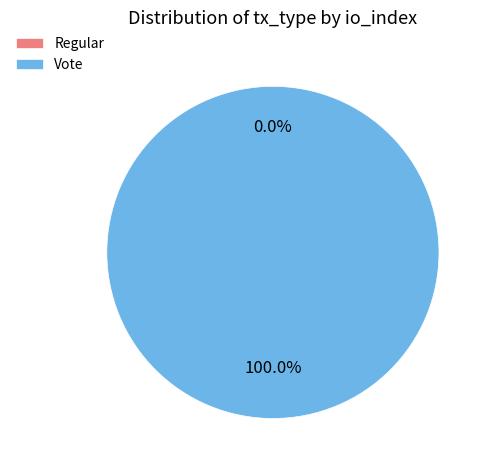

How many segments does this pie chart have?

2